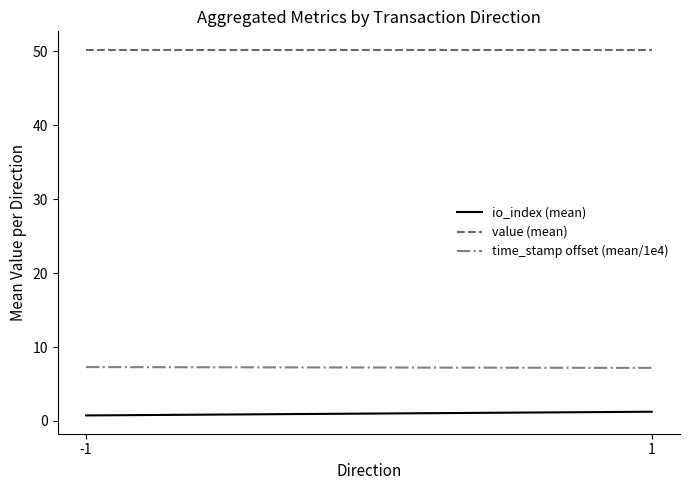

Rank the categories by value (mean) value from lowest to highest.

-1, 1